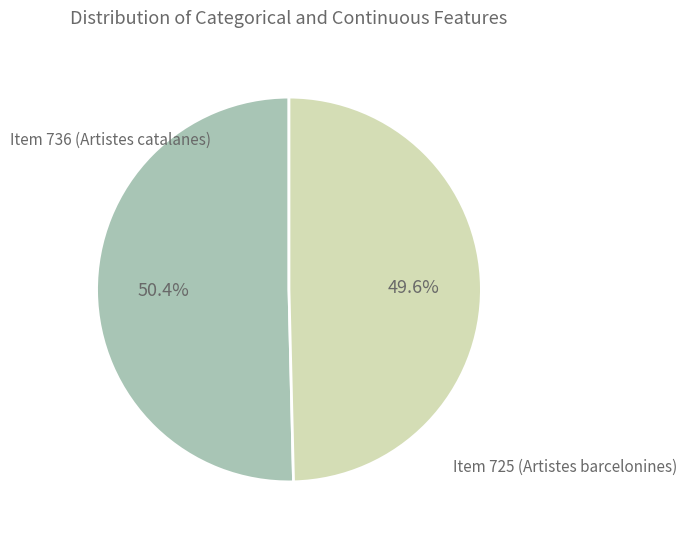

Is there any slice that represents more than half of the pie?

Yes